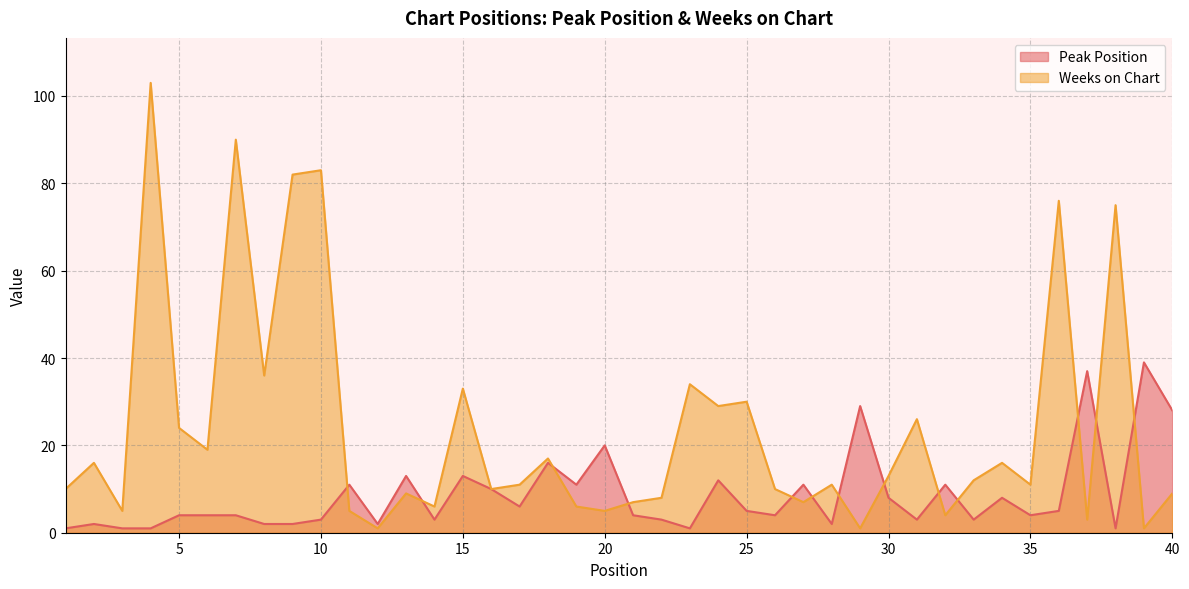

How many lines are shown in the chart?

2